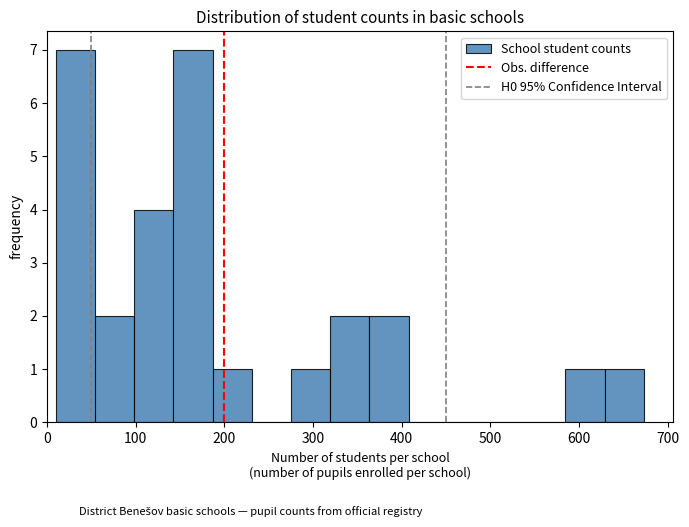

Reading left to right, transcribe this chart: for each bar, give the range it covers on the x-axis and its height. Neither the bar edges nor the heights are printed on the chart, so give them approximately, as read against the axes.

10 to 50: 7
50 to 100: 2
100 to 140: 4
140 to 190: 7
190 to 230: 1
230 to 280: 0
280 to 320: 1
320 to 360: 2
360 to 410: 2
410 to 450: 0
450 to 500: 0
500 to 540: 0
540 to 580: 0
580 to 630: 1
630 to 670: 1